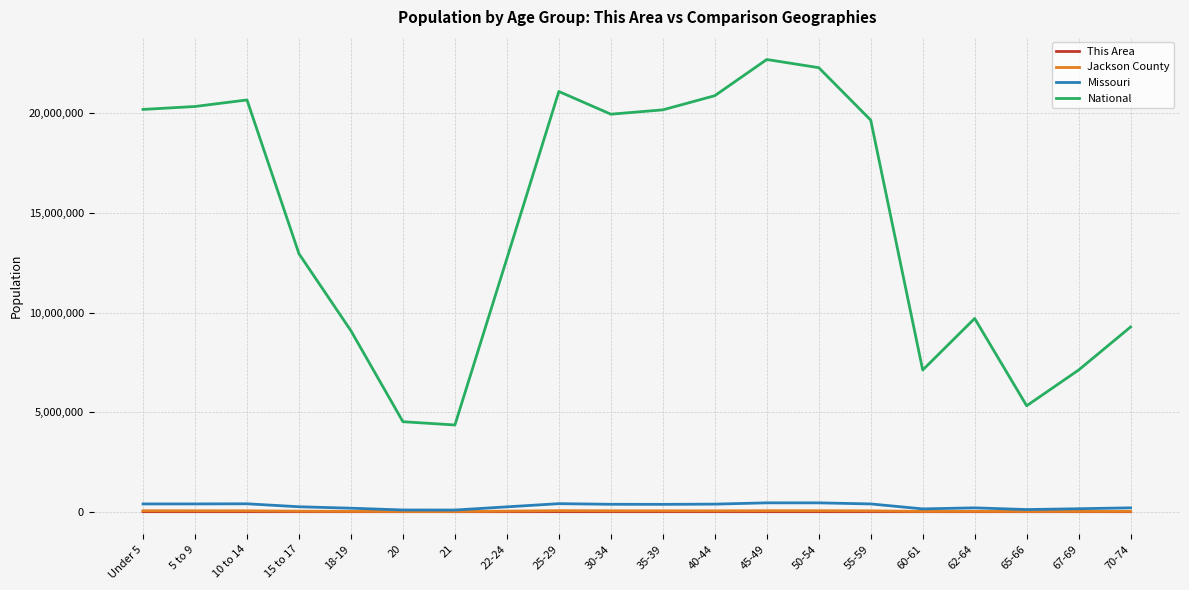

Which series has the widest spread of values?

National